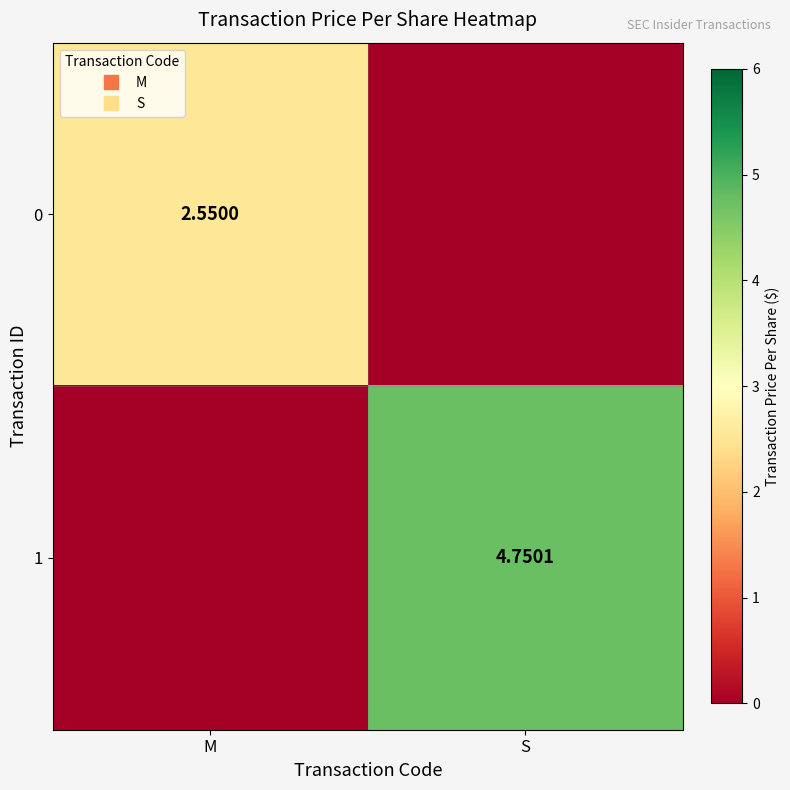

True or false: 0 has a value of 1.5 at S.

False